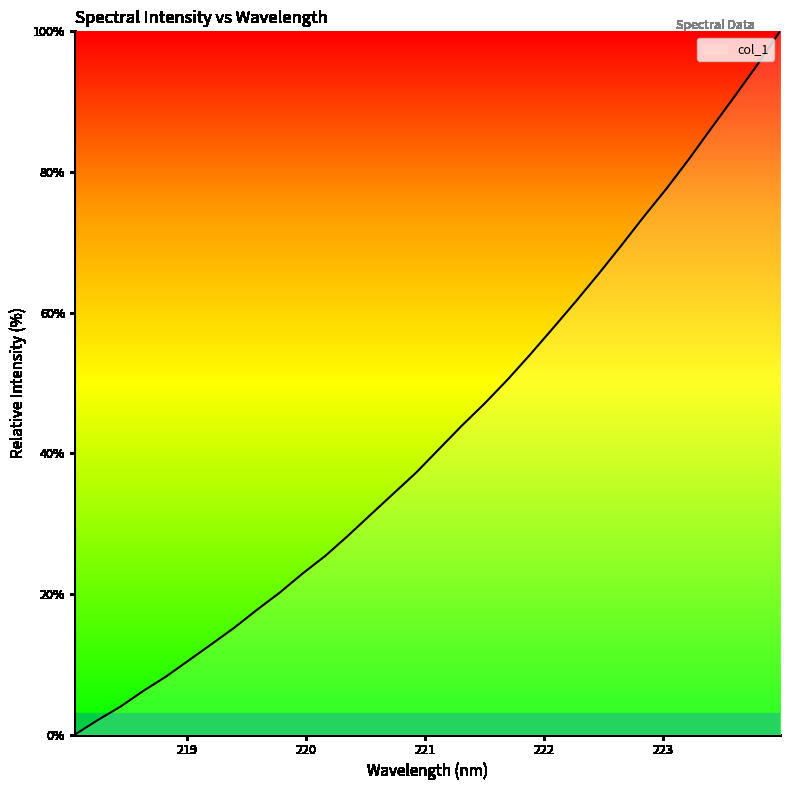

List the labels in order of value, smallest first.

218.0596, 218.2508, 218.442, 218.6332, 218.8244, 219.0156, 219.2067, 219.3979, 219.589, 219.7801, 219.9712, 220.1623, 220.3533, 220.5444, 220.7354, 220.9264, 221.1174, 221.3083, 221.4993, 221.6902, 221.8812, 222.0721, 222.263, 222.4538, 222.6447, 222.8355, 223.0264, 223.2172, 223.408, 223.5987, 223.7895, 223.9802